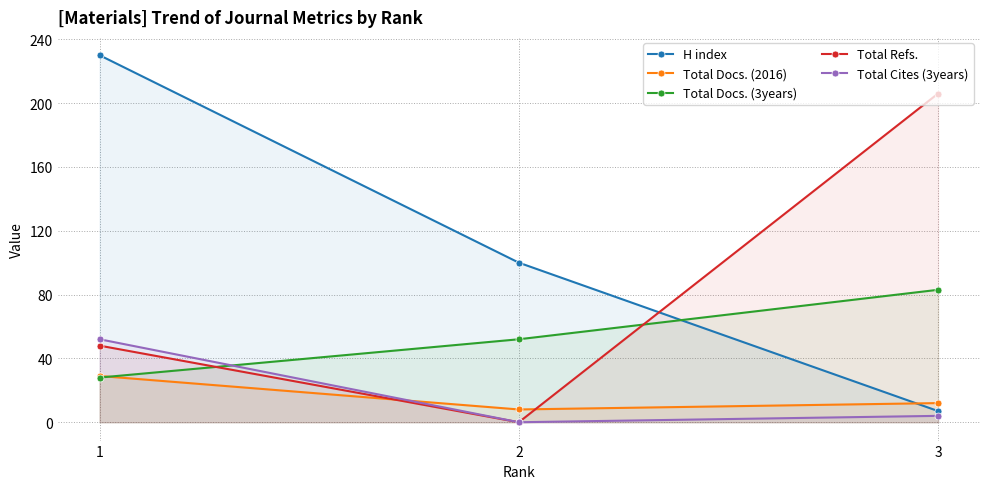

List the labels in order of Total Cites (3years) value, smallest first.

2, 3, 1